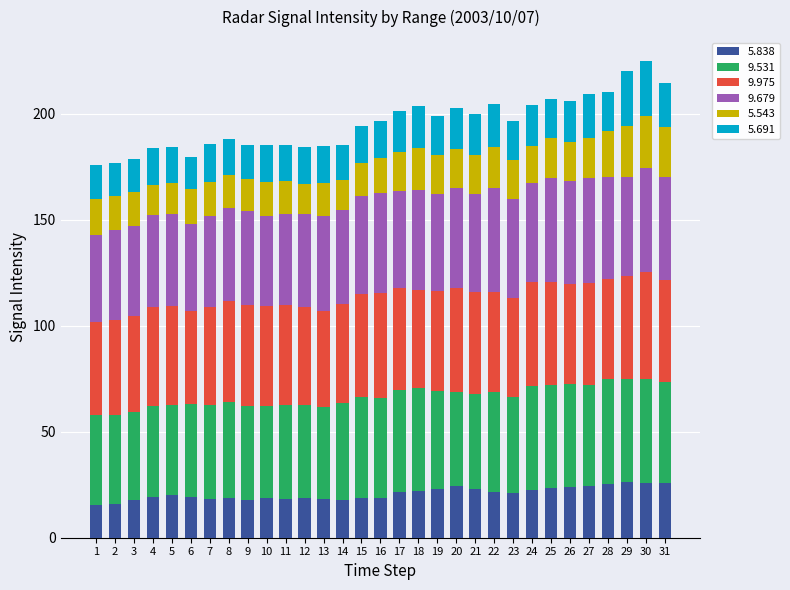

True or false: 5.838 has a value of 34.8 at 22.

False